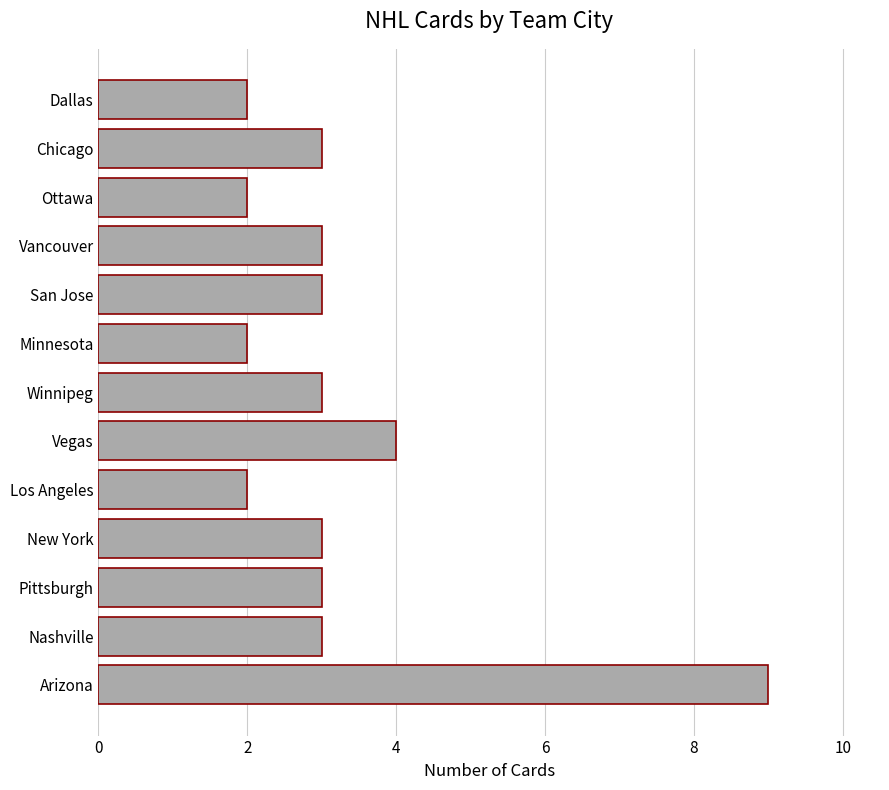

What is the maximum value shown in the chart?

9